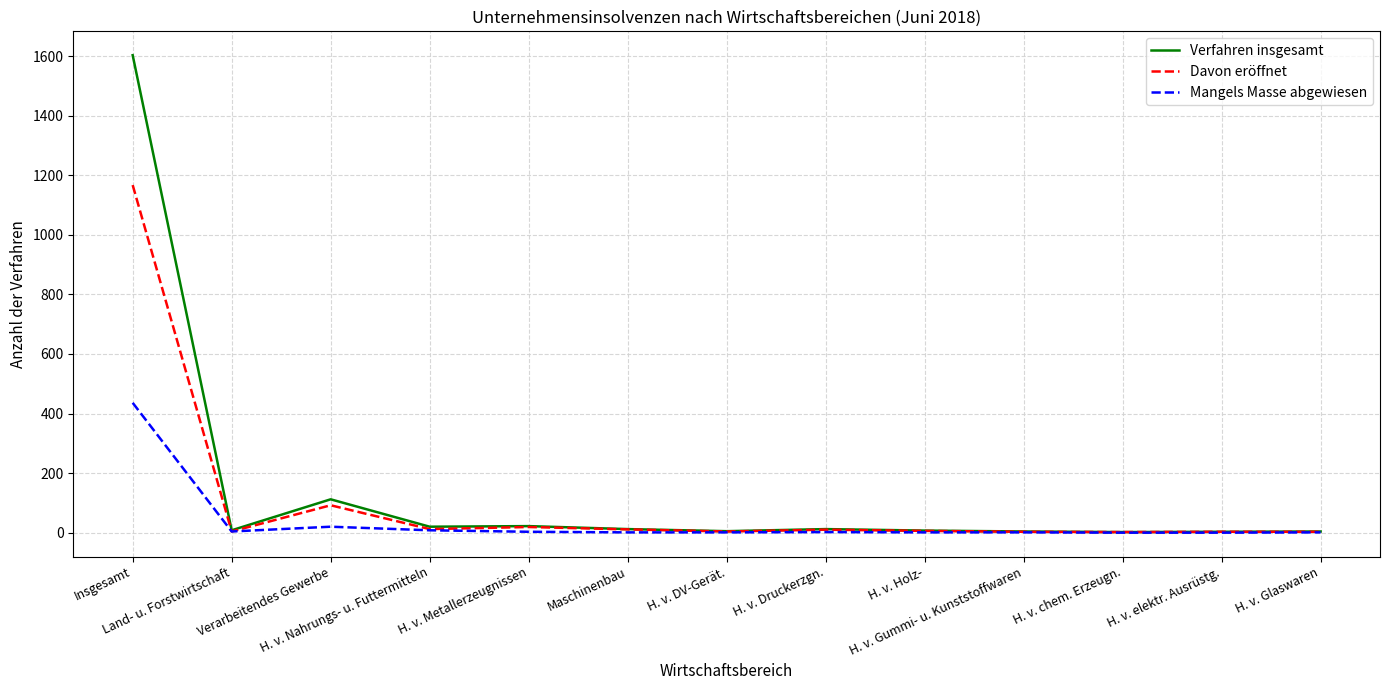

Does the chart display data point markers on the line(s)?

No